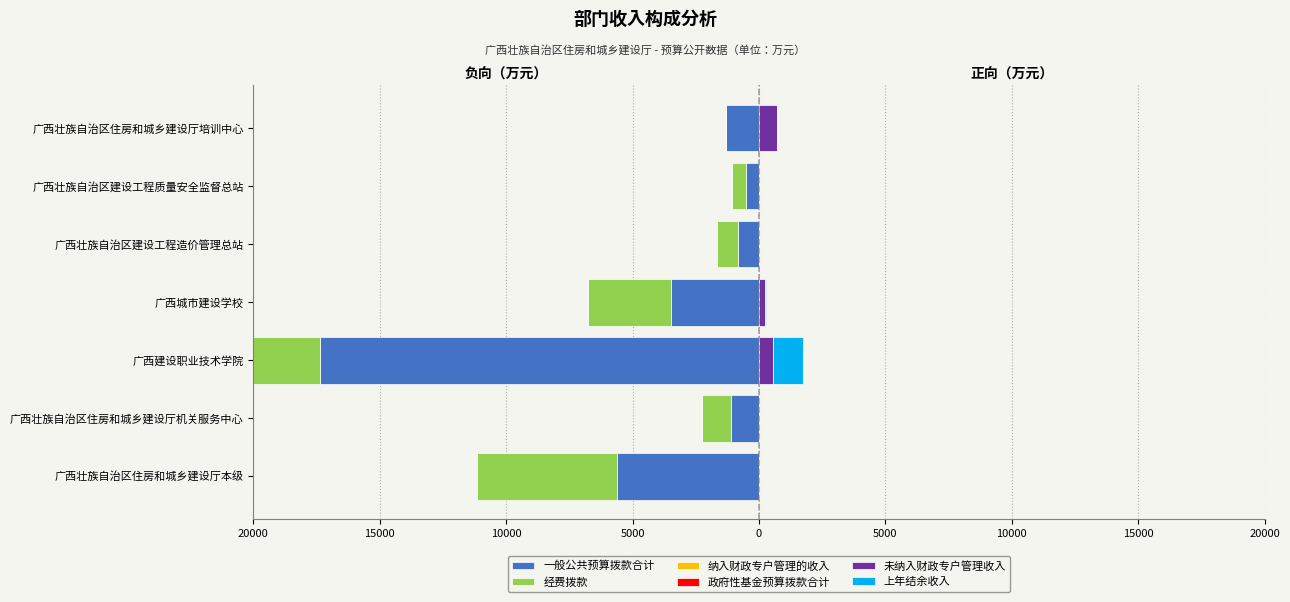

What is the total value across all series at 10000?

-22265.2